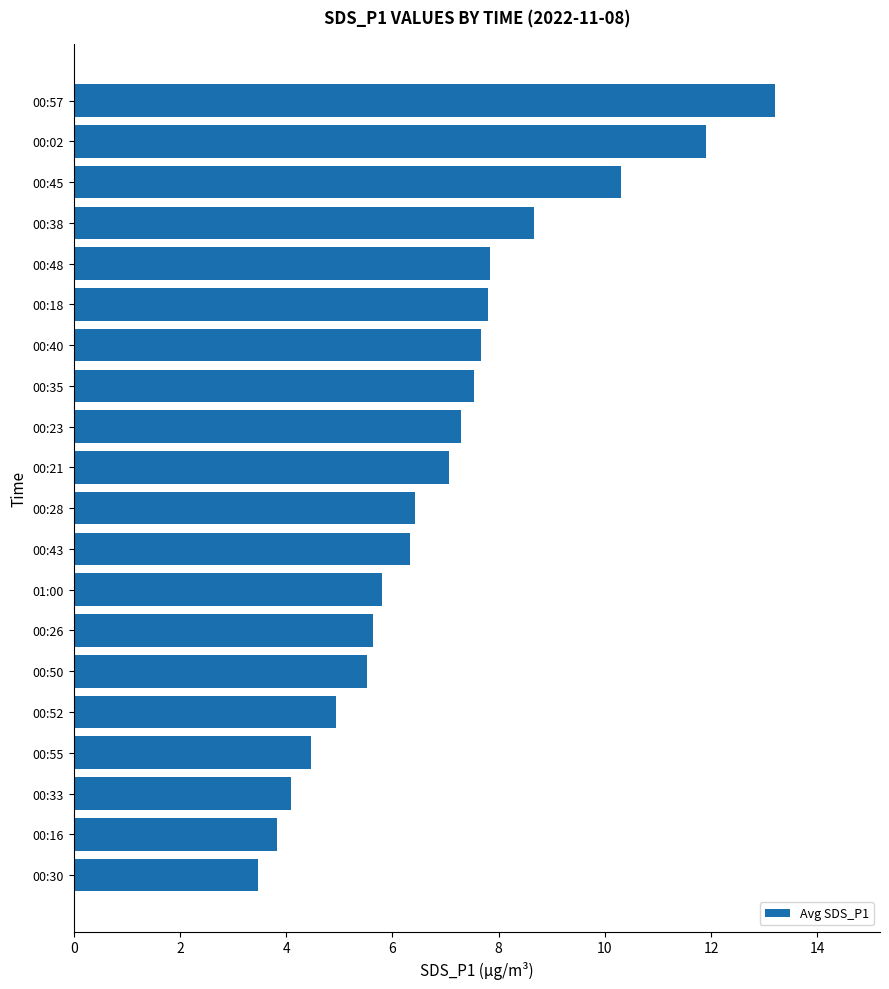

At which category does the chart reach its minimum across all series?

00:30